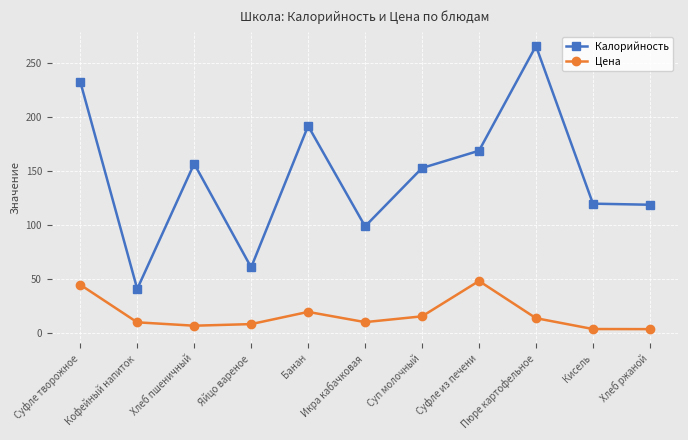

Rank the series by their maximum value, from lowest to highest.

Цена, Калорийность